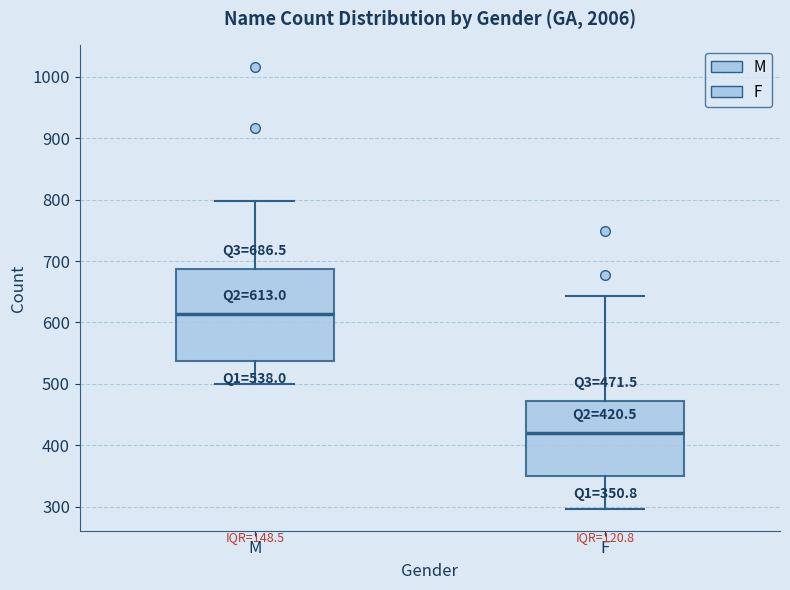

Which box's median line is the lowest?

F